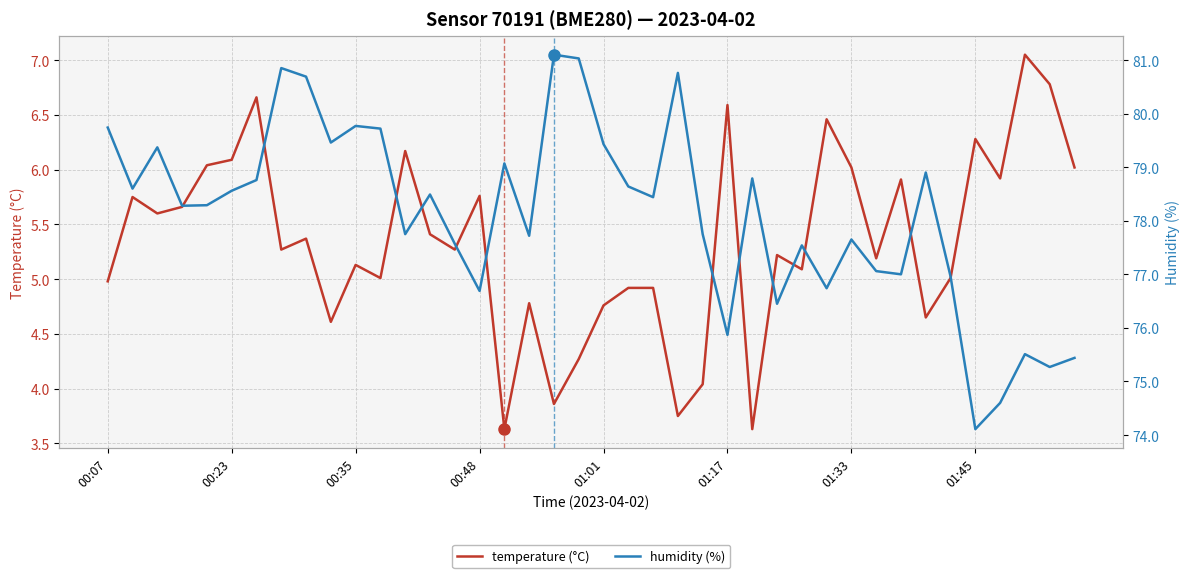

What is the total value across all series at 28?

82.6